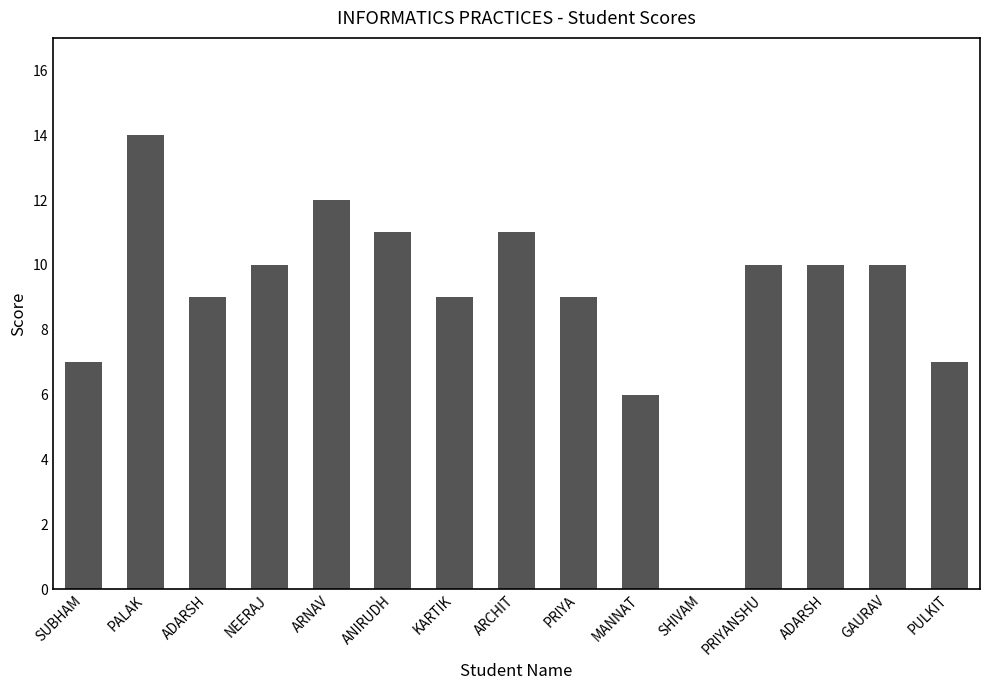

How many series are shown in this chart?

1